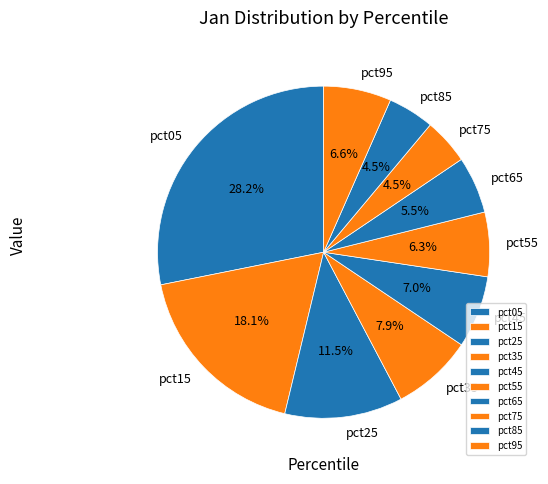

How many segments does this pie chart have?

10